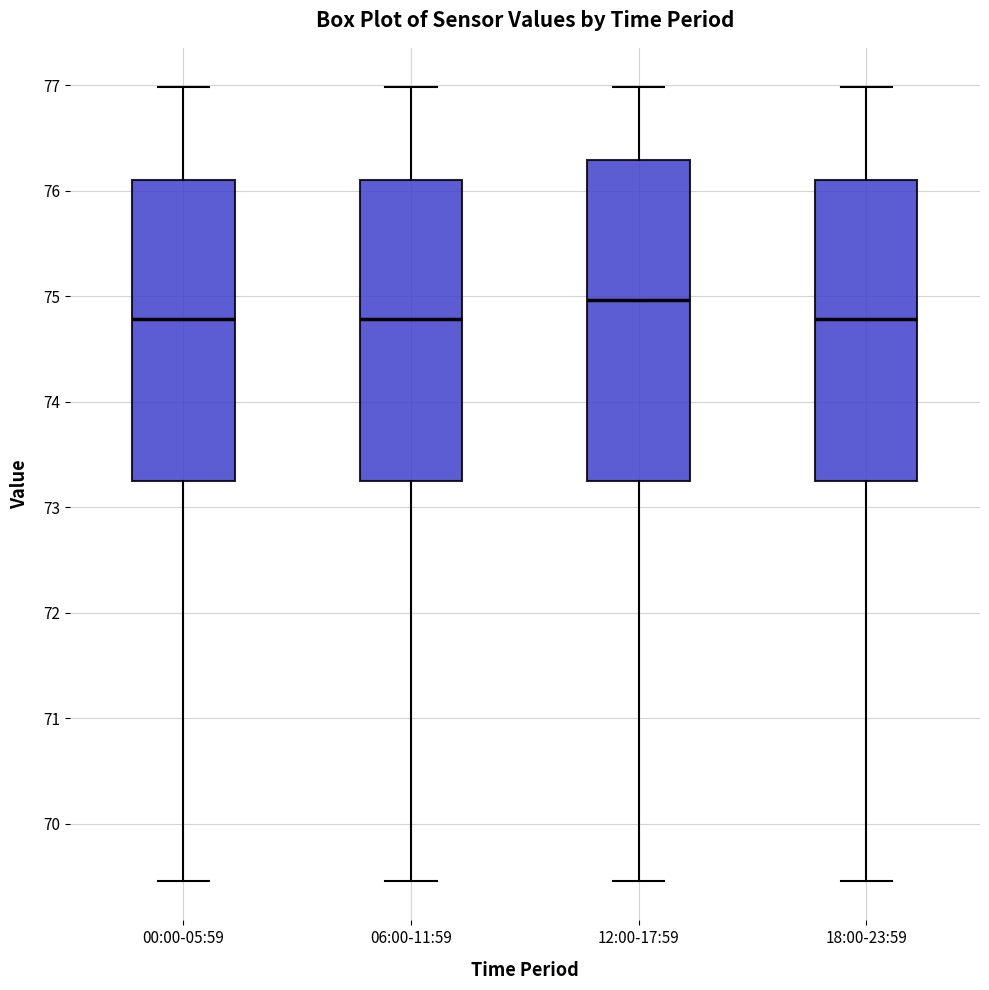

Reading left to right, read every box against the y-axis: the position of its median line, the range the box covers, and the ends of its whiskers. The values are not printed on the chart, so give them approximately, as read against the axis.

00:00-05:59: median 74.8, box 73.2 to 76.1, whiskers 69.5 to 77.0
06:00-11:59: median 74.8, box 73.2 to 76.1, whiskers 69.5 to 77.0
12:00-17:59: median 75.0, box 73.2 to 76.3, whiskers 69.5 to 77.0
18:00-23:59: median 74.8, box 73.2 to 76.1, whiskers 69.5 to 77.0